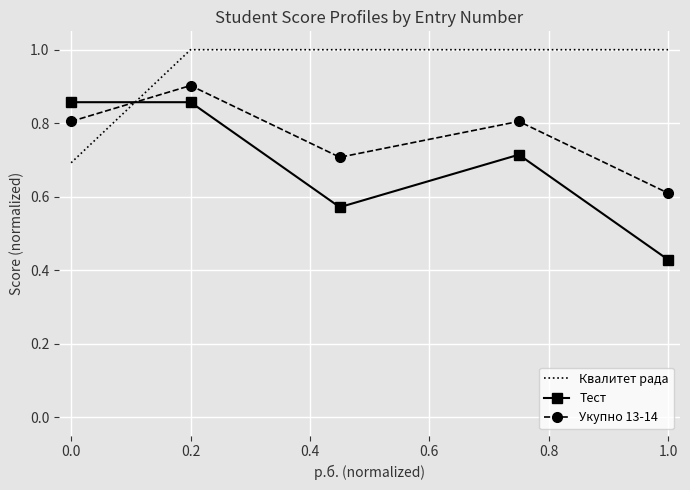

Which series has the largest total across all categories?

Квалитет рада